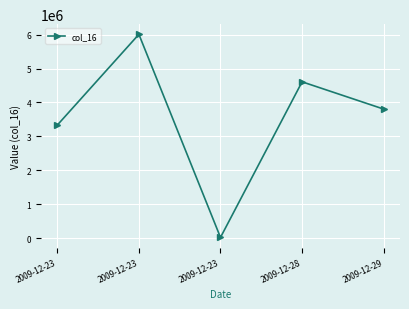

Where does the data first go above 3804025?

2009-12-23